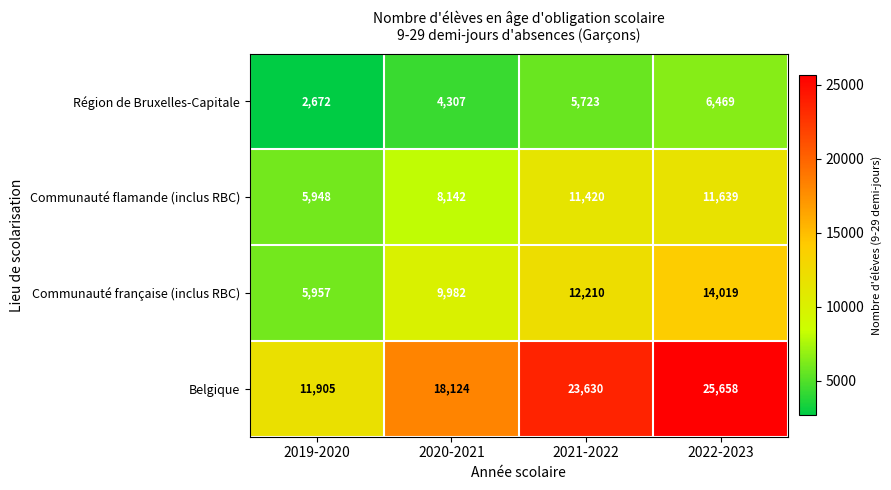

What is the minimum value shown in the chart?

2672